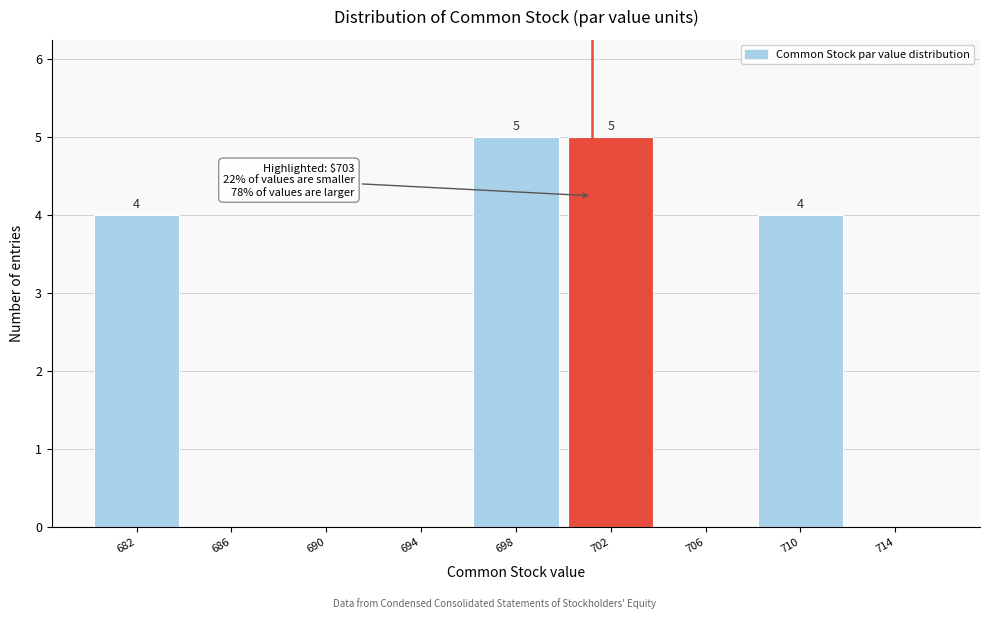

Reading left to right, what are all the values shown in this chart?

682=4	686=0	690=0	694=0	698=5	702=5	706=0	710=4	714=0